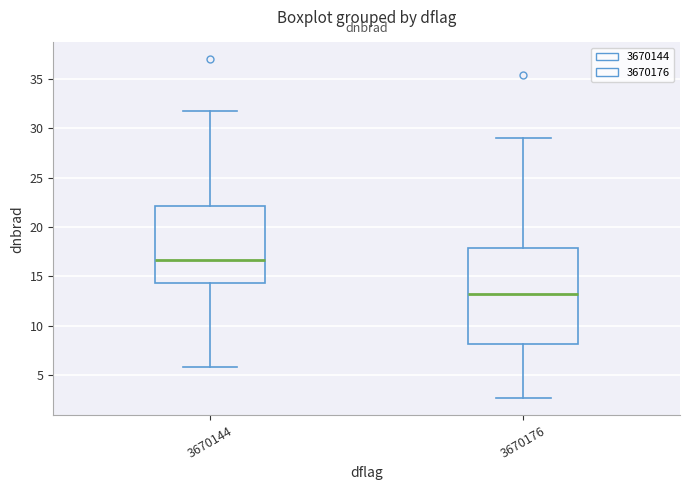

Reading left to right, transcribe this box plot: for each box, give where its median line is, the range the box spans, and where its two whiskers end, as read against the y-axis. The values are not printed on the chart, so give them approximately, as read against the axis.

3670144: median 16.5, box 14.5 to 22.0, whiskers 6.0 to 32.0
3670176: median 13.0, box 8.0 to 18.0, whiskers 2.5 to 29.0